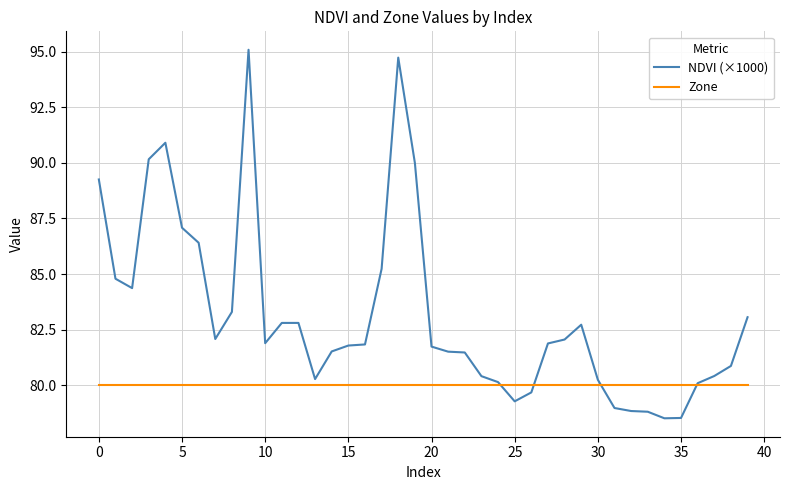

How many distinct data groups are displayed?

2